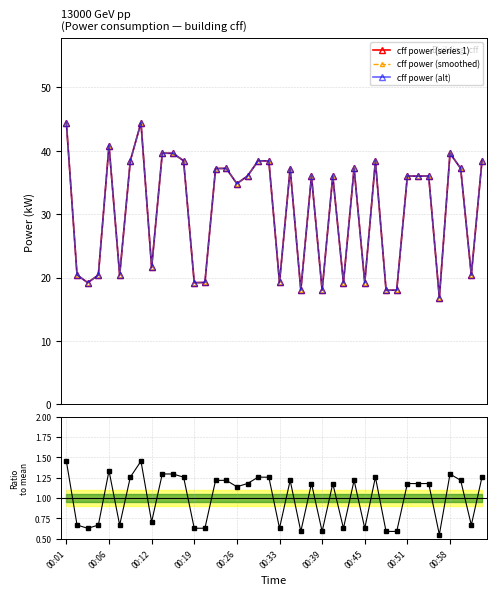

True or false: cff power (smoothed) and cff power (alt) cross at least once.

False